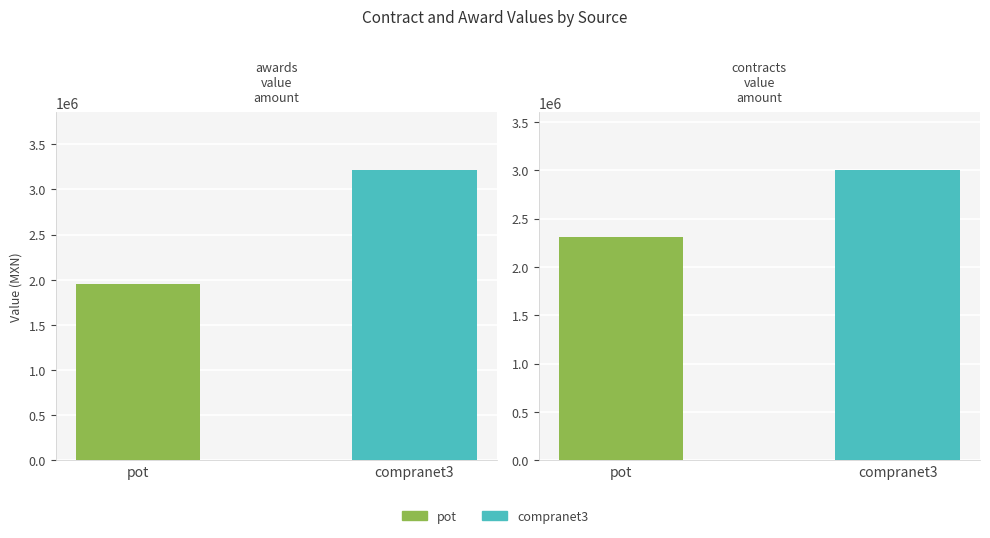

What is the sum of the awards.value.amount values at compranet3 and pot?

5167678.0